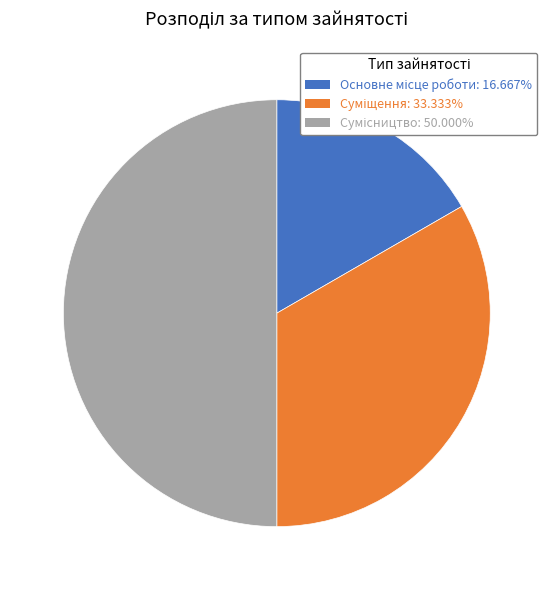

Is there a majority slice in this chart?

No